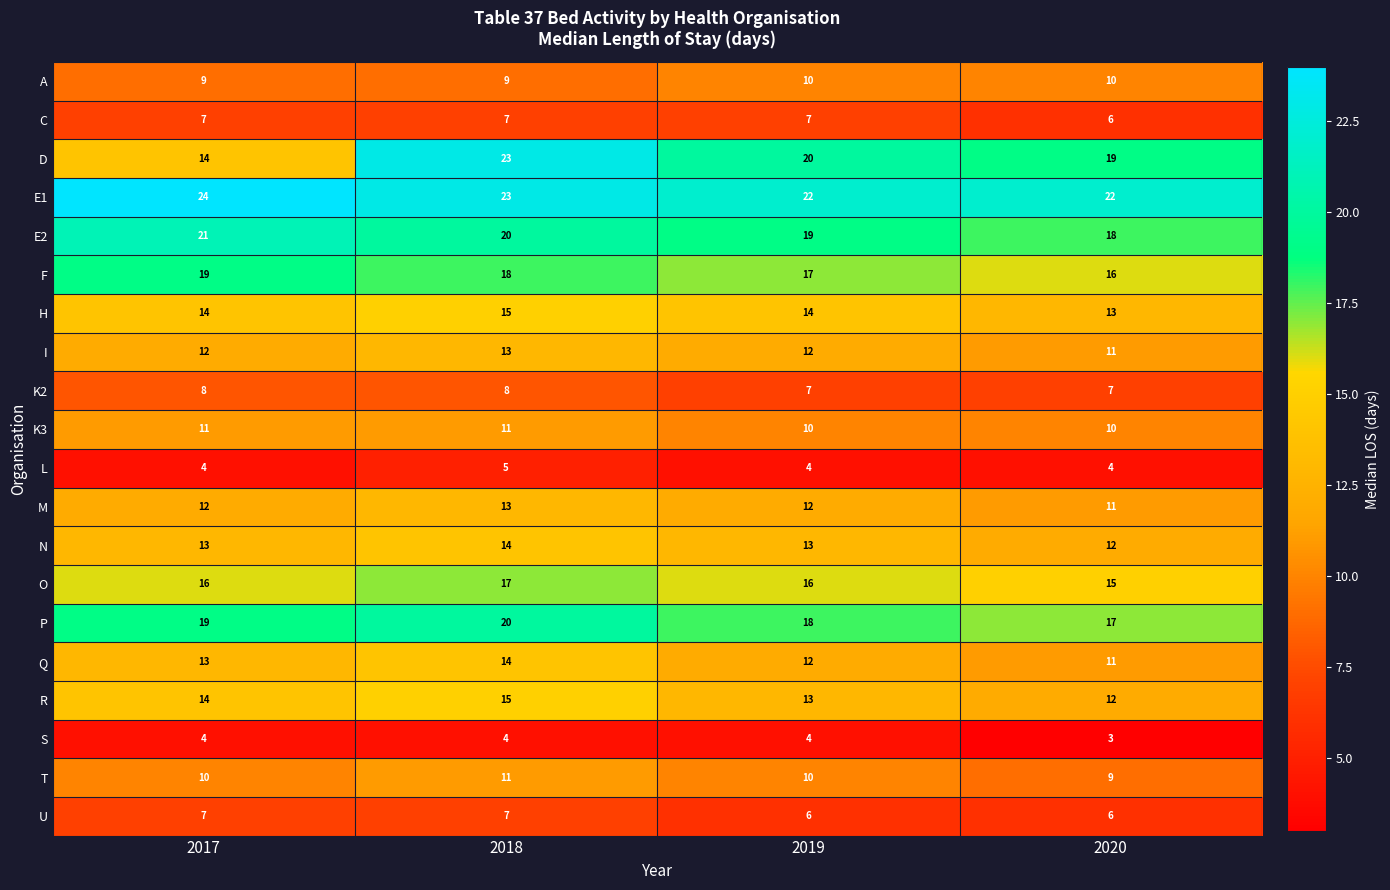

Between 2018 and 2020, which series saw the biggest shift?

D